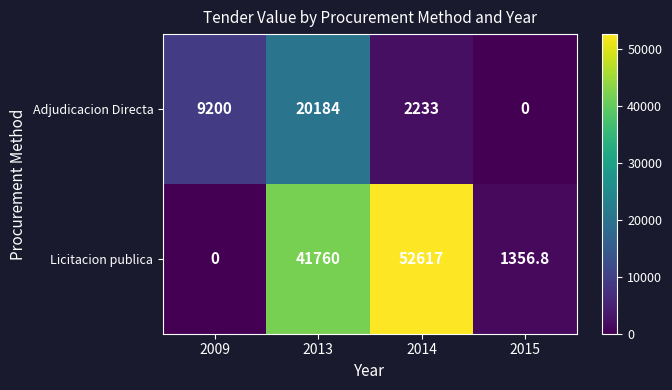

What is the average value of the Licitacion publica series?

23933.5